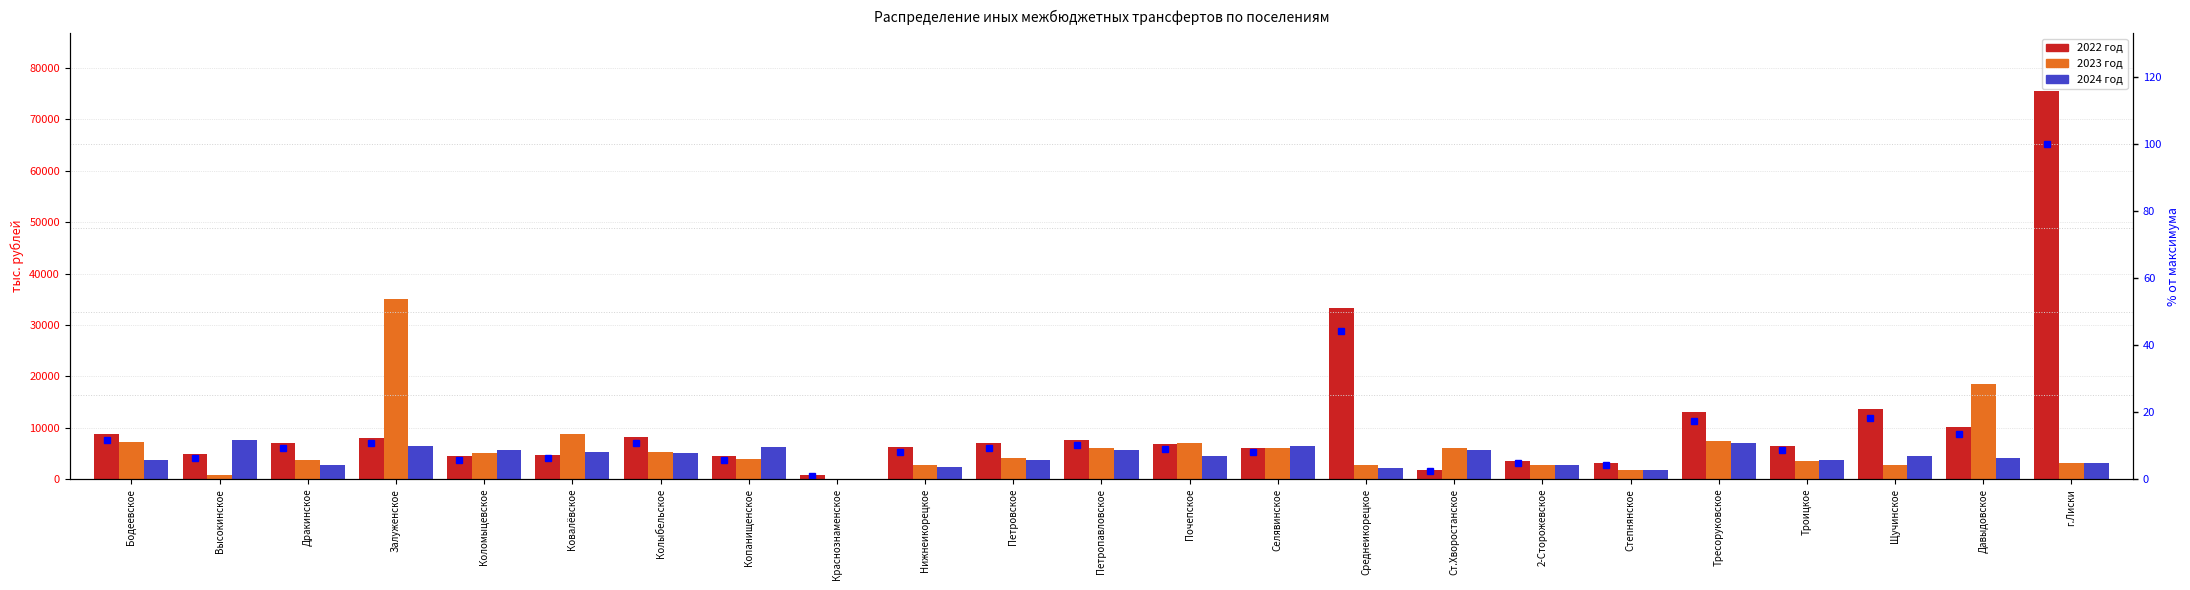

Which series has the largest range (max minus min)?

2022 год